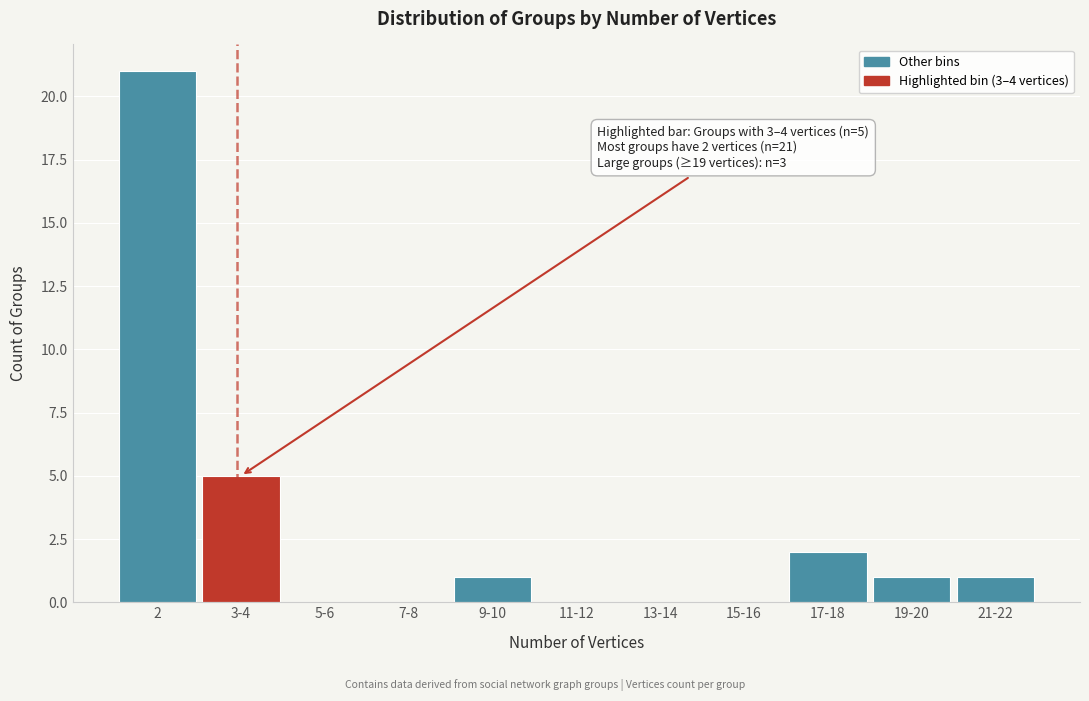

Reading left to right, transcribe all the data shown in this chart.

2=21	3-4=5	5-6=0	7-8=0	9-10=1	11-12=0	13-14=0	15-16=0	17-18=2	19-20=1	21-22=1